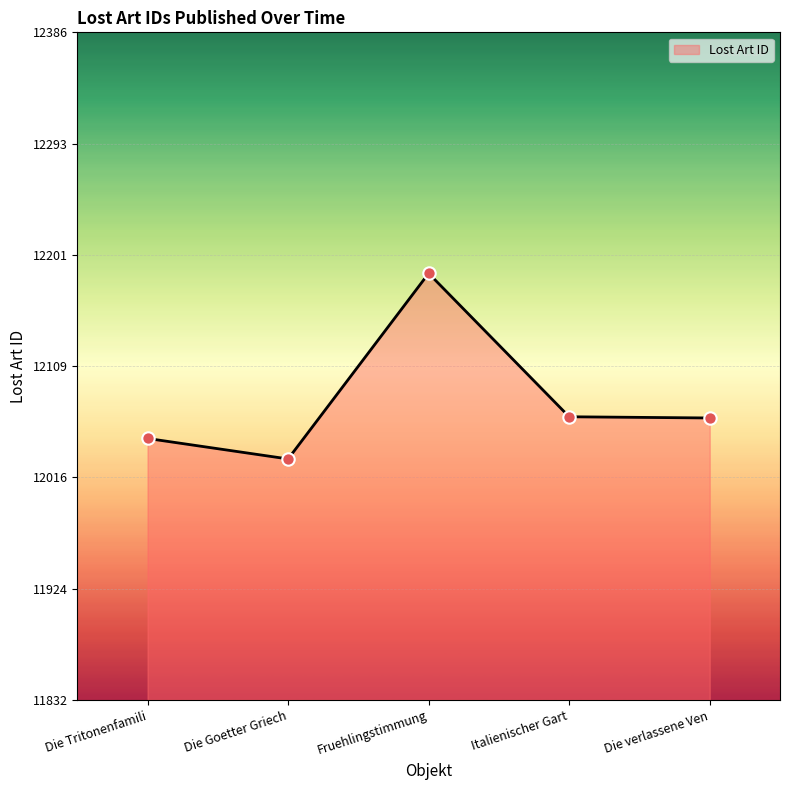

What is the change in value from Fruehlingstimmung to Italienischer Gart?

-119